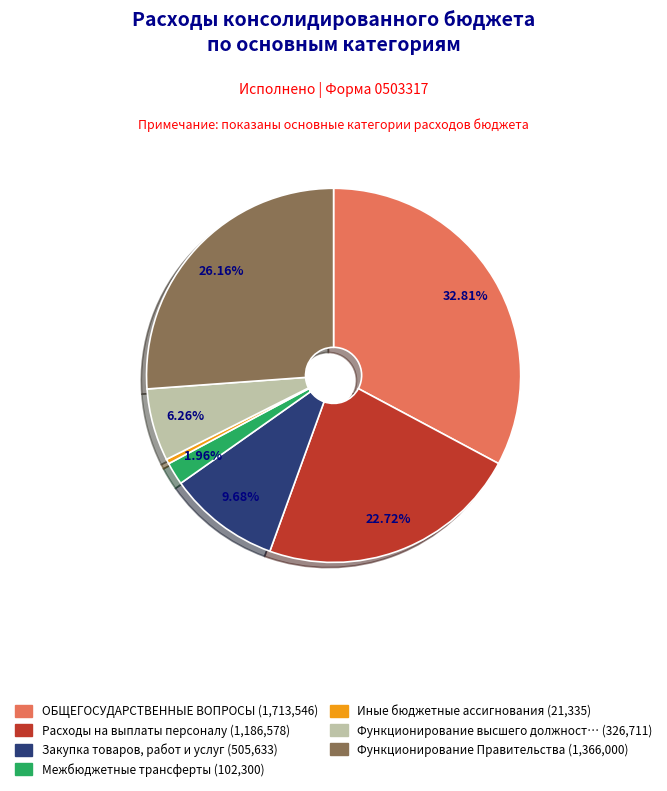

Is there any slice that represents more than half of the pie?

No